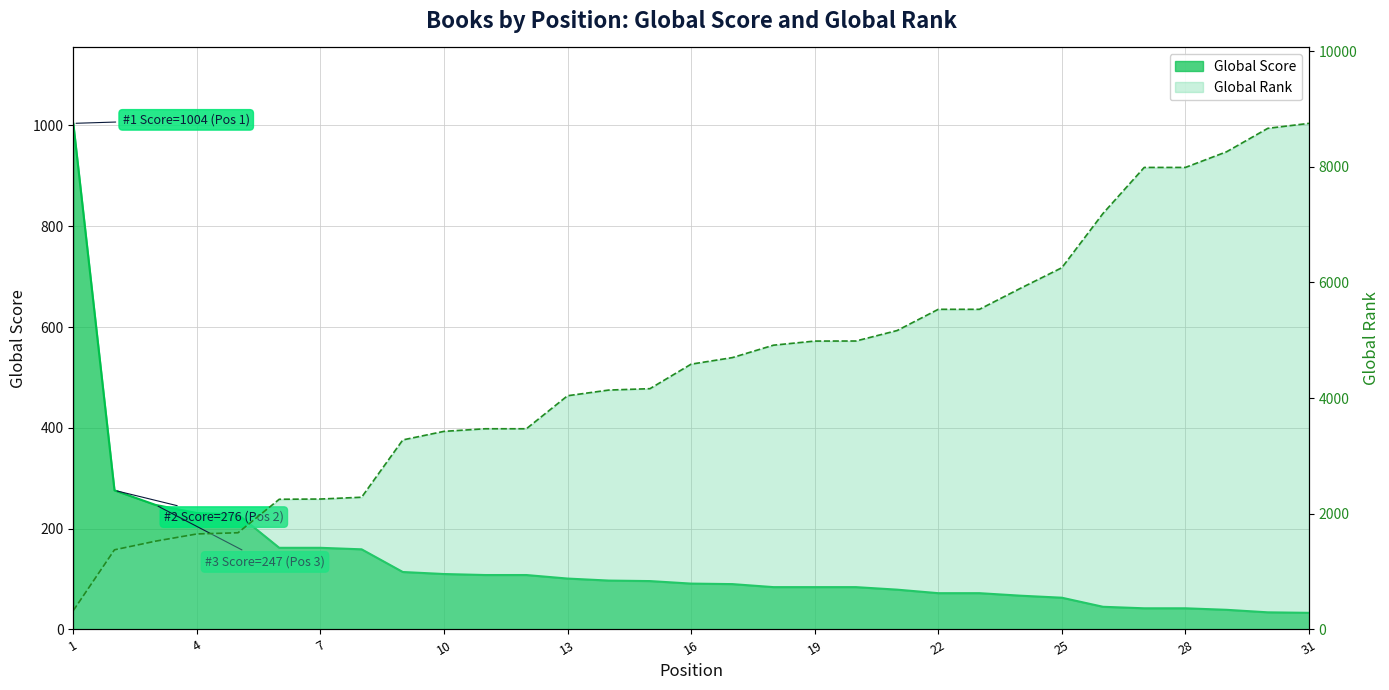

List the series in order of their peak value, lowest first.

Global Score, Global Rank